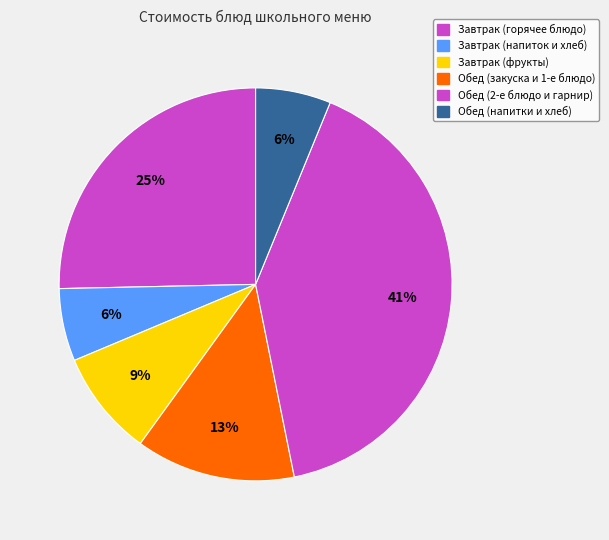

How many slices are in this pie chart?

6